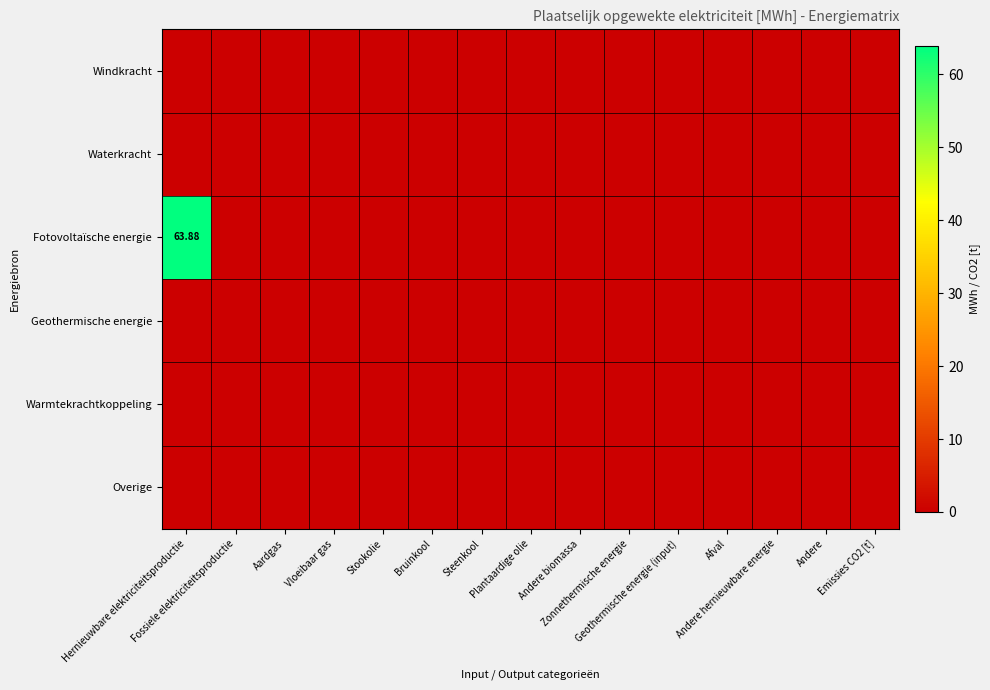

Is the value of Warmtekrachtkoppeling at Fossiele elektriciteitsproductie greater than the value of Waterkracht at Emissies CO2 [t]?

No